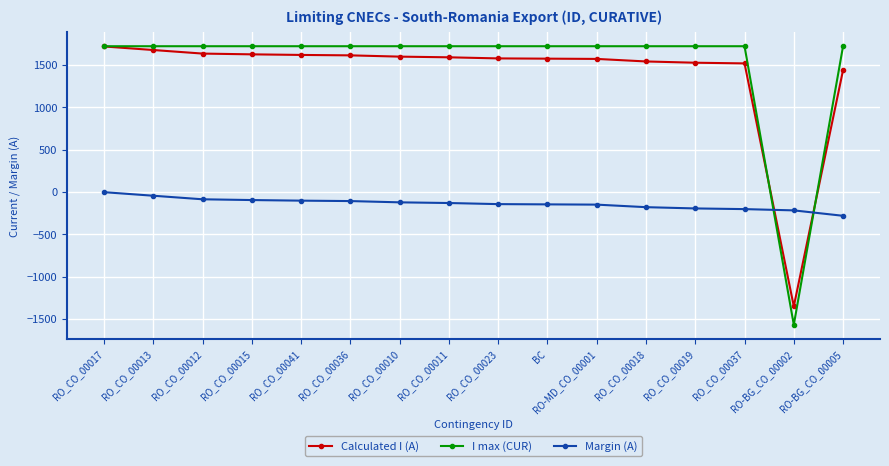

Which series changed the most between RO_CO_00015 and RO-BG_CO_00002?

I max (CUR)